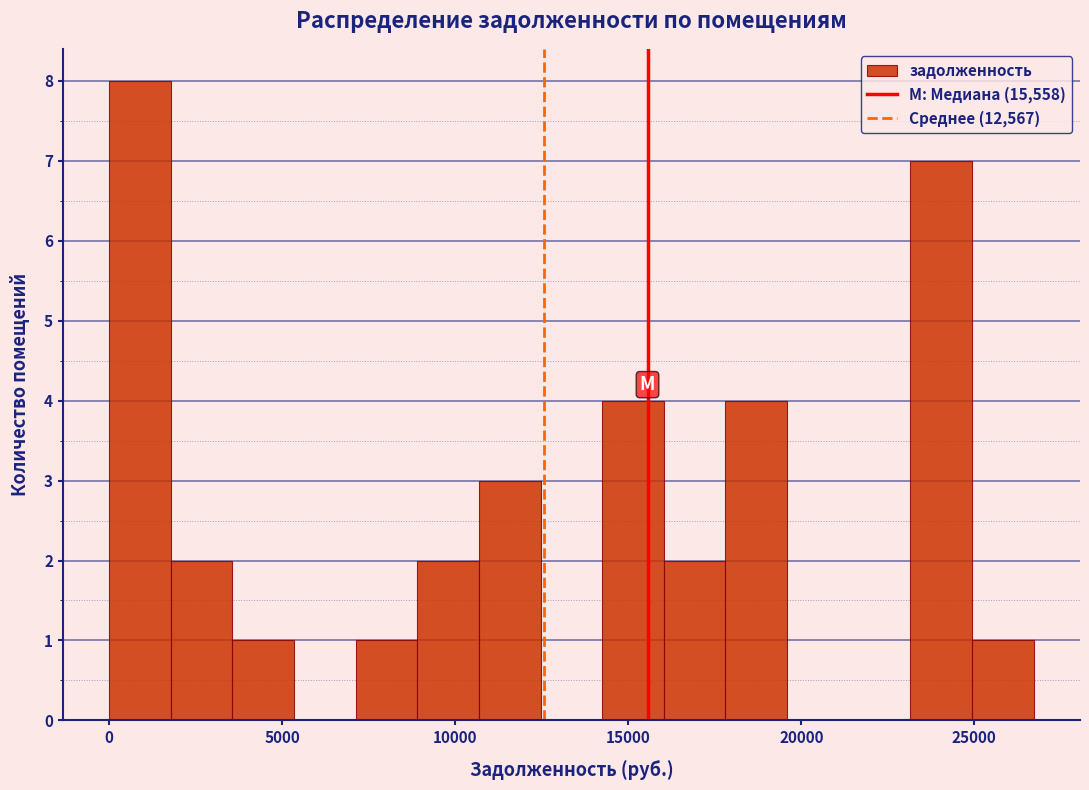

Read against the x-axis, roughly where is the centre of the tallest bar?

1000